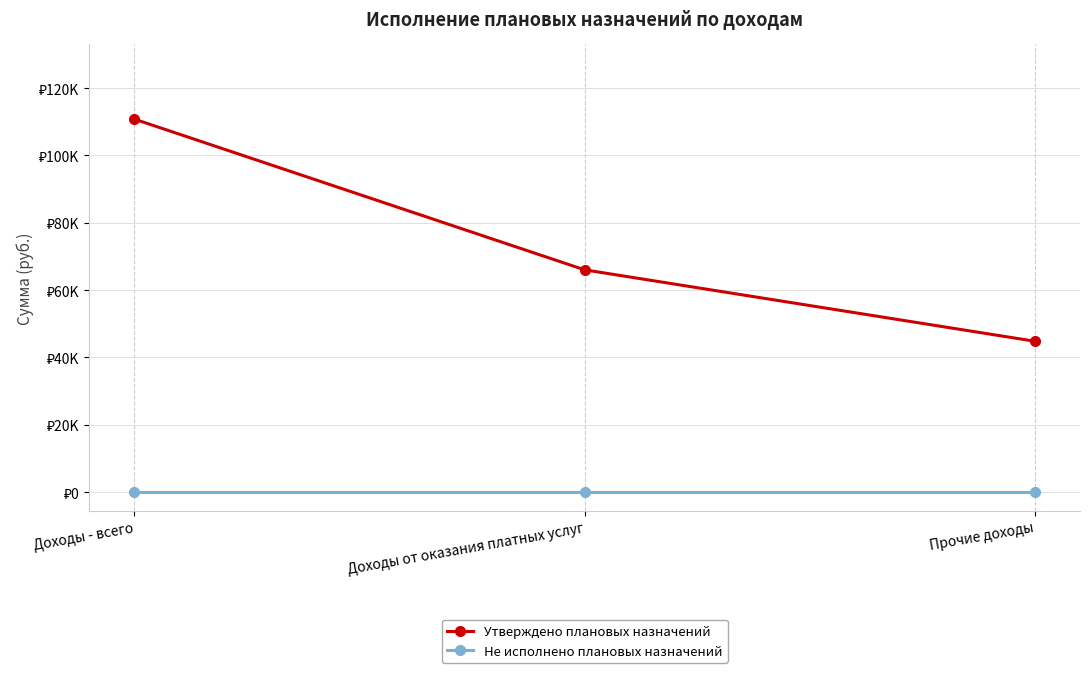

What are all the series names shown in the legend?

Утверждено плановых назначений, Не исполнено плановых назначений